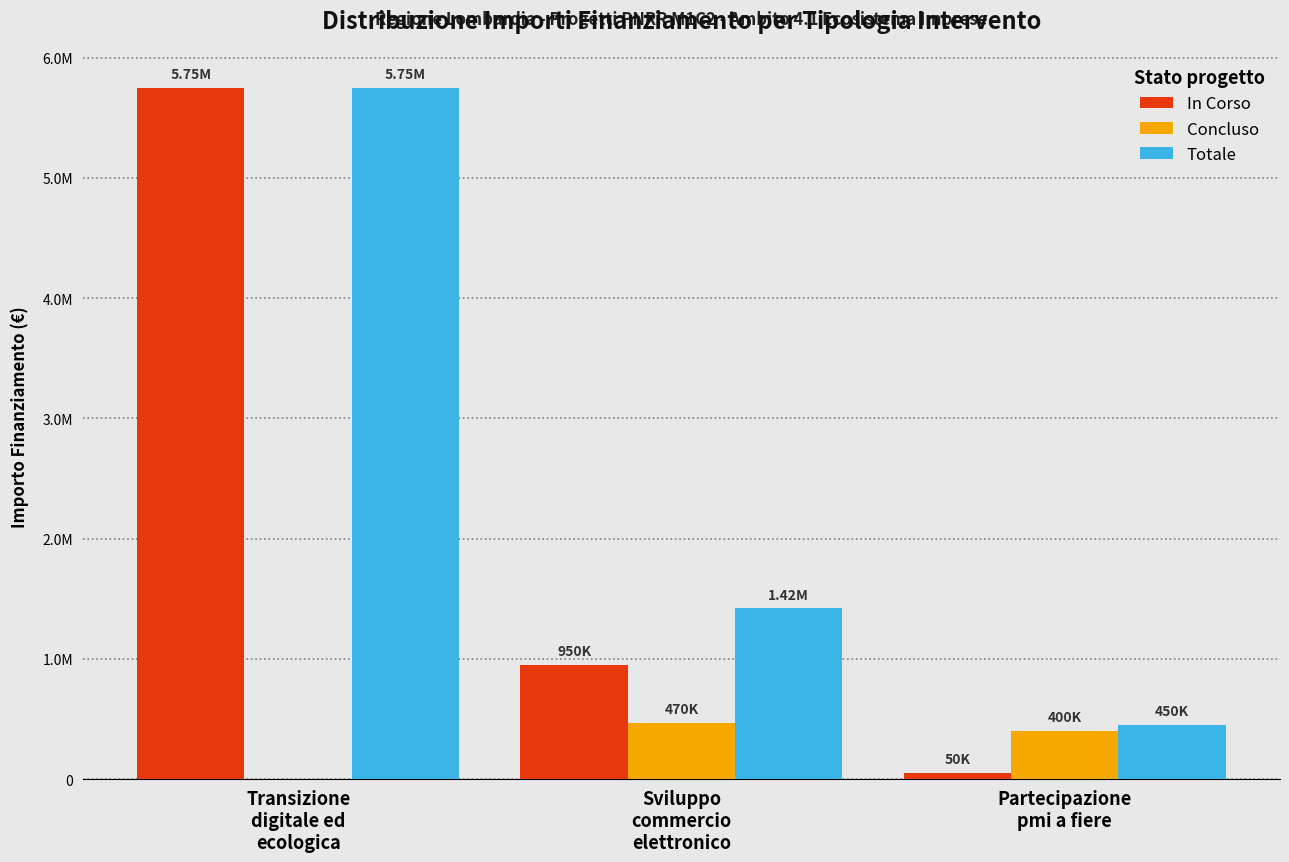

What is the average value of the Totale series?

2540000